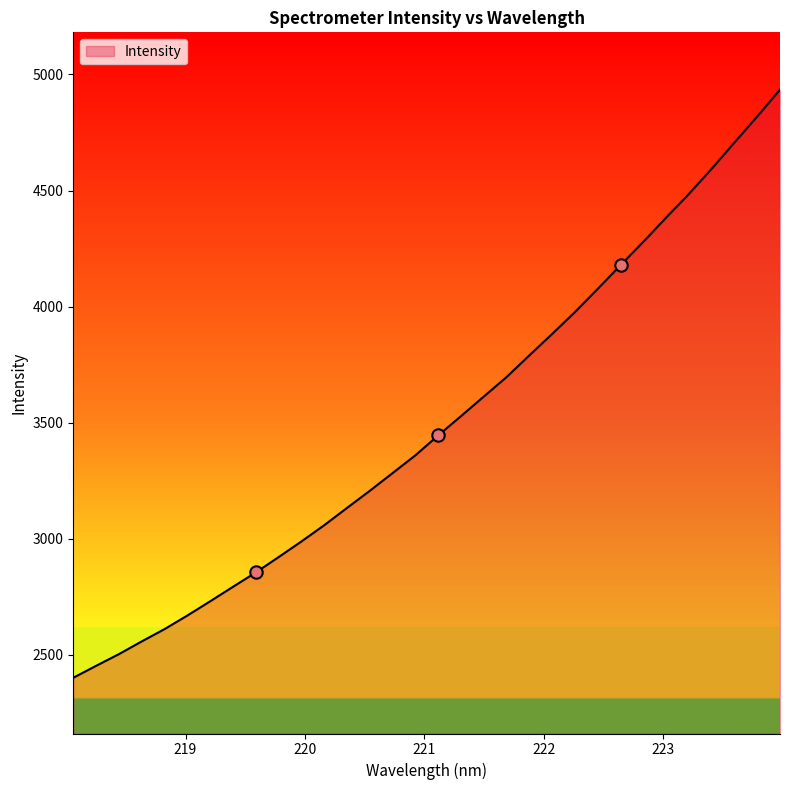

What is the greatest value displayed?

4934.7